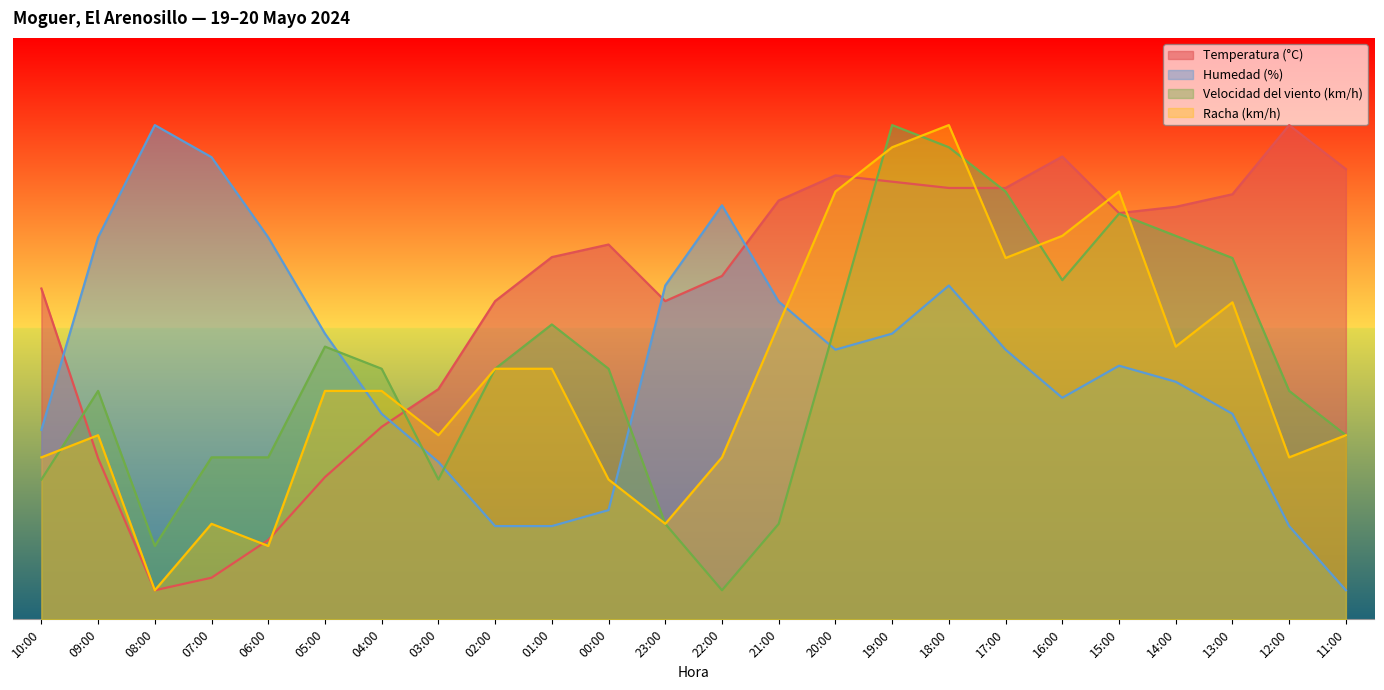

Rank the series by their maximum value, from highest to lowest.

Humedad (%), Velocidad del viento (km/h), Racha (km/h), Temperatura (°C)